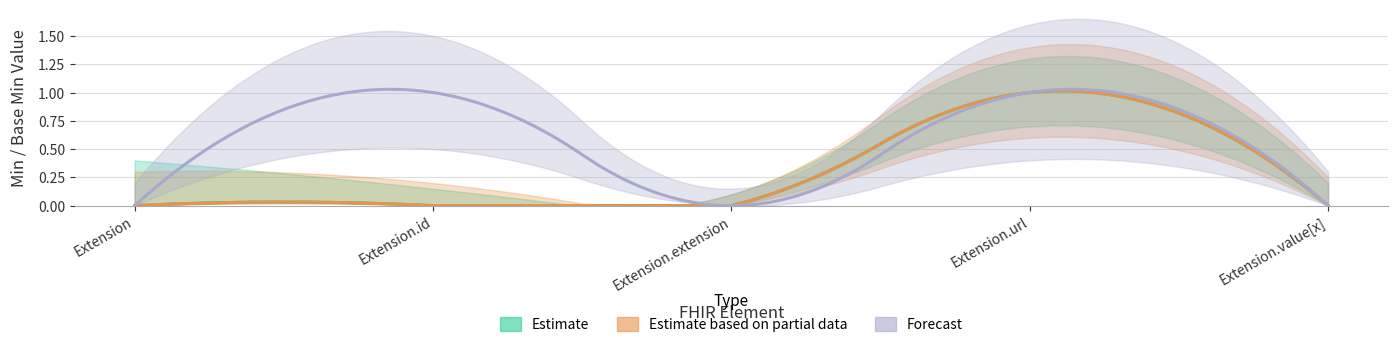

Reading left to right, transcribe all the data shown in this chart.

Estimate: Extension=0	Extension.id=0	Extension.extension=0	Extension.url=1	Extension.value[x]=0
Estimate based on partial data: Extension=0	Extension.id=0	Extension.extension=0	Extension.url=1	Extension.value[x]=0
Forecast: Extension=0	Extension.id=1	Extension.extension=0	Extension.url=1	Extension.value[x]=0